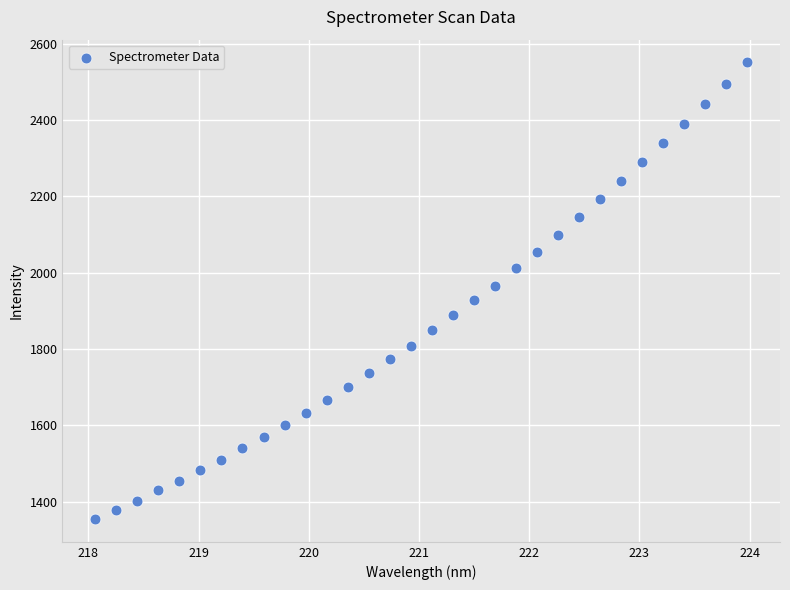

What is the range of Y values (max minus min)?

1195.9